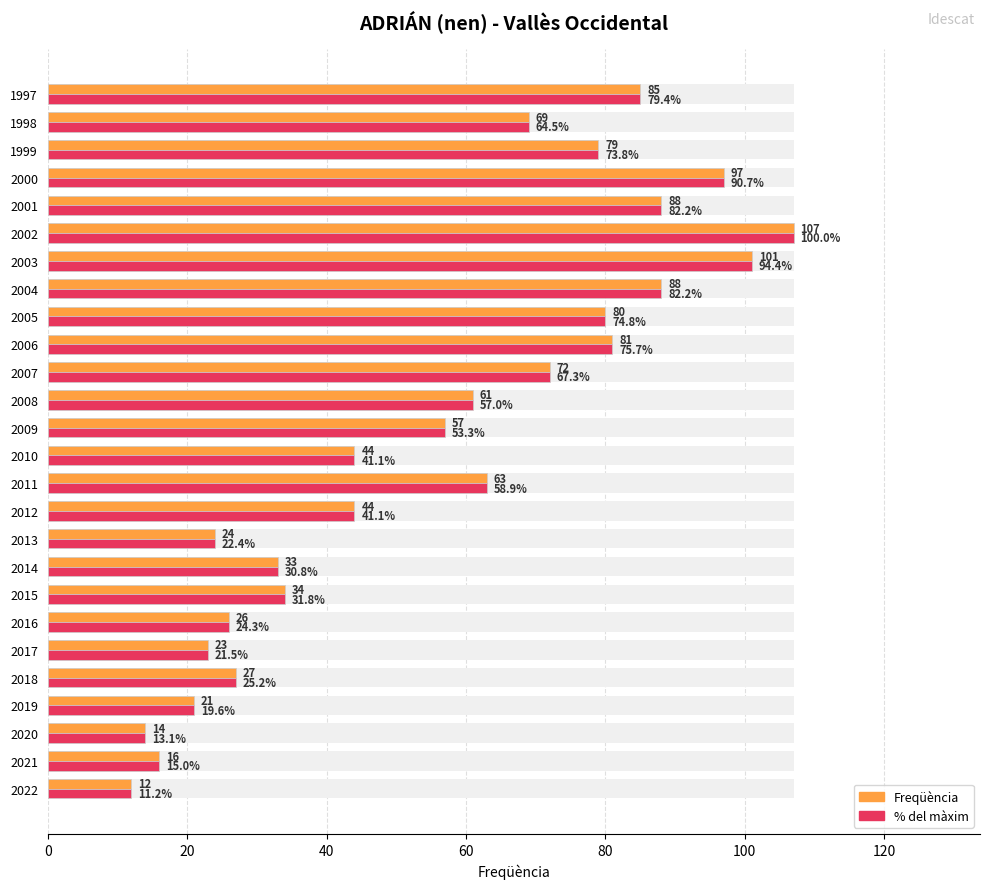

What is the difference between the maximum and minimum values in the Freqüència series?

95